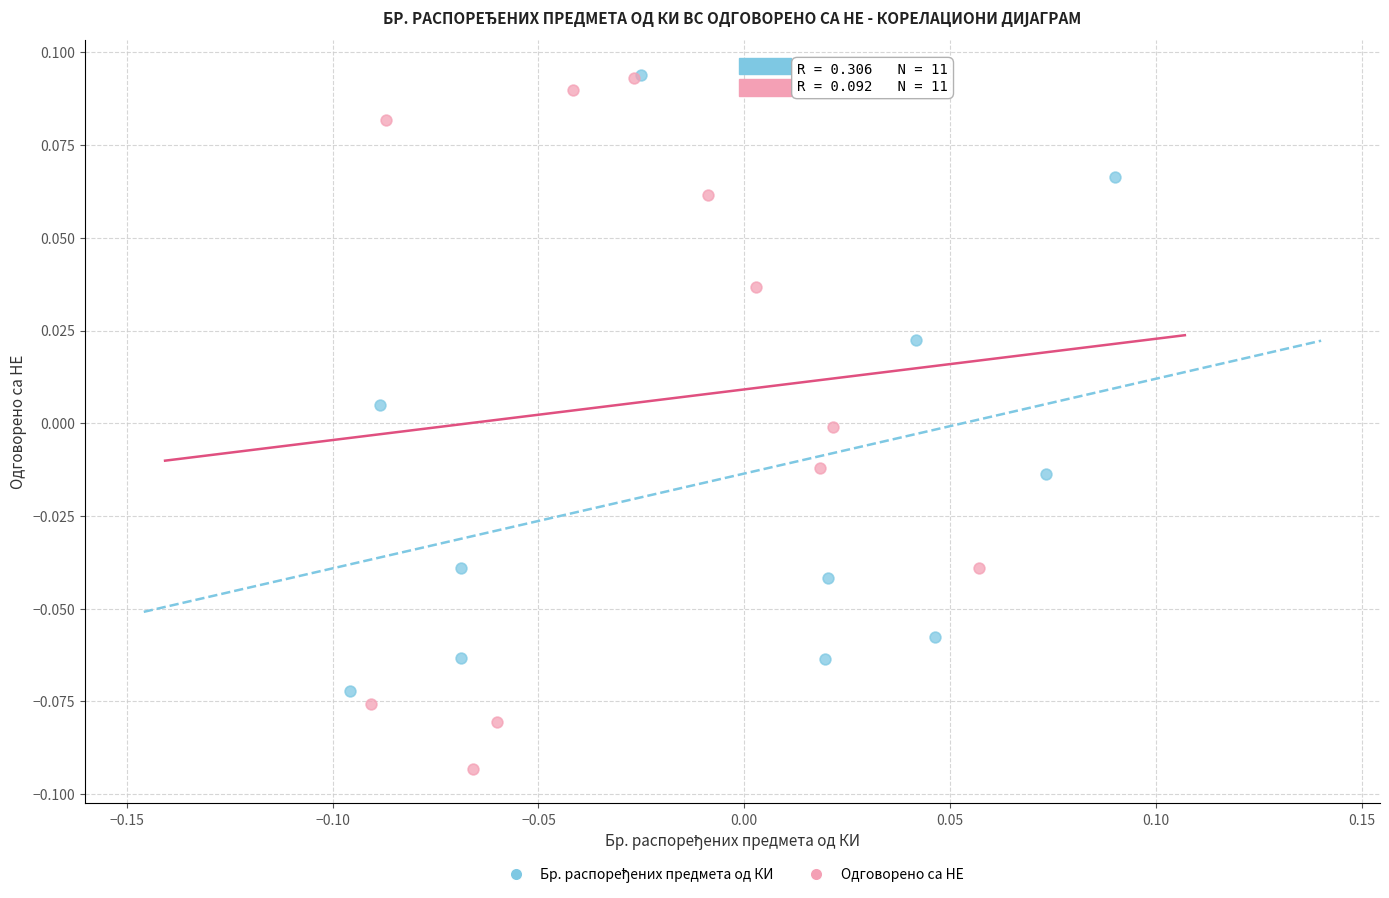

Which series has the largest Y range (max minus min)?

Одговорено са НЕ